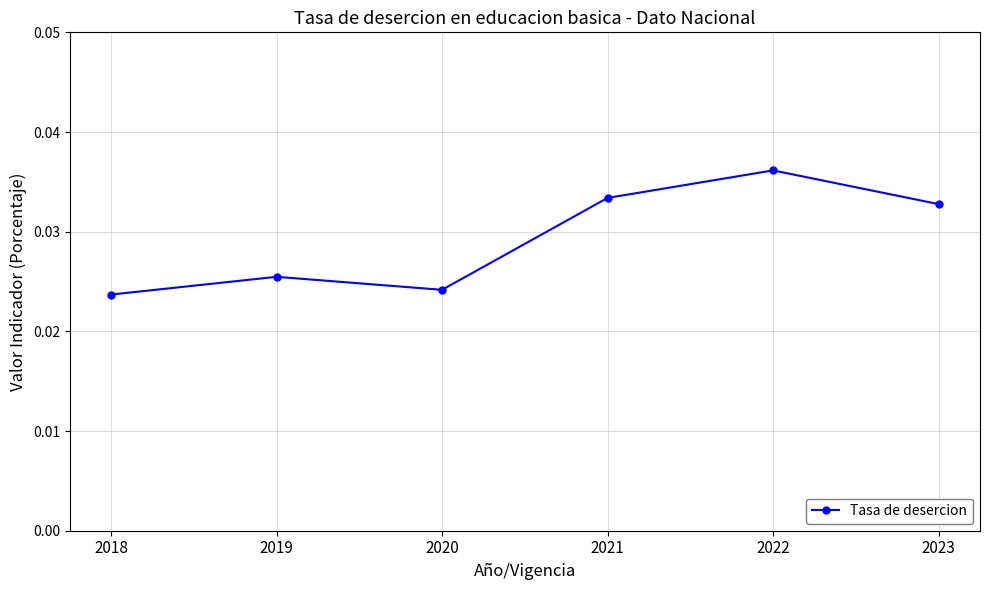

Count the values in the range 0 to 1.

6